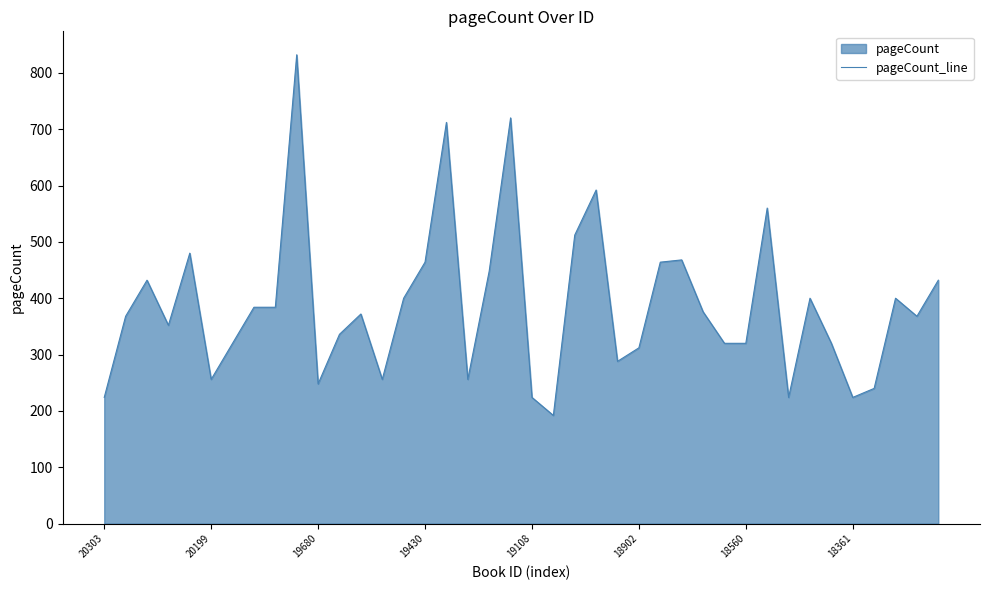

Is it true that the value at 20303 is 298?

False